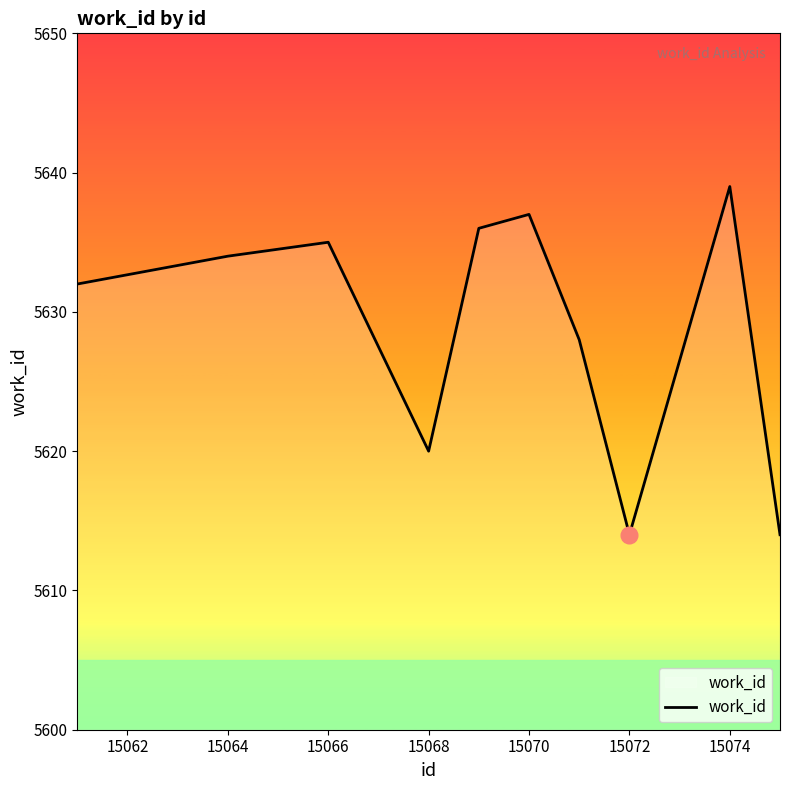

What is the minimum value shown in the chart?

5614